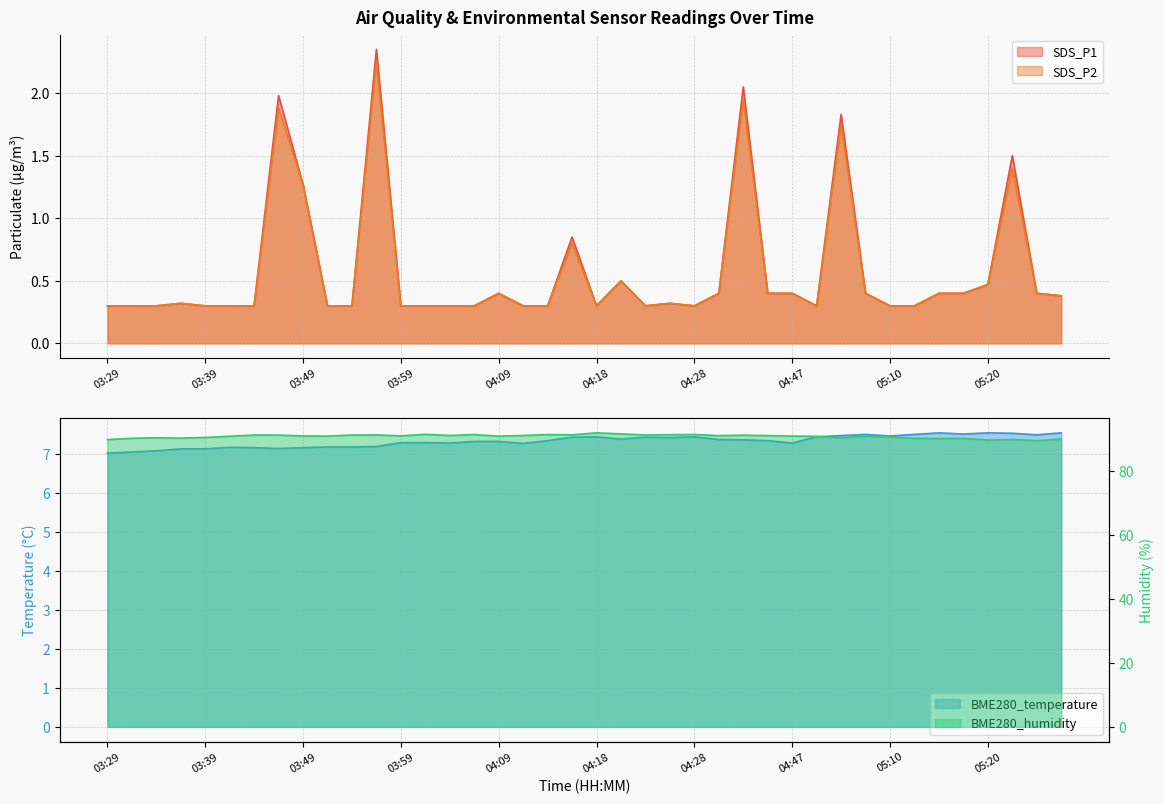

In BME280_temperature, how many points are higher than both neighbors (excluding endpoints)?

7